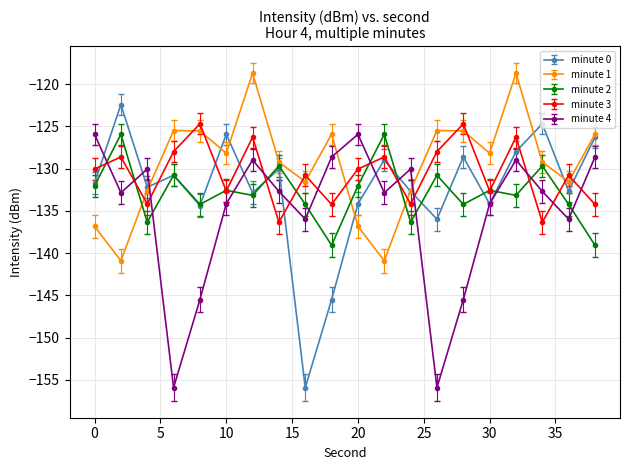

What are all the series names shown in the legend?

minute 0, minute 1, minute 2, minute 3, minute 4